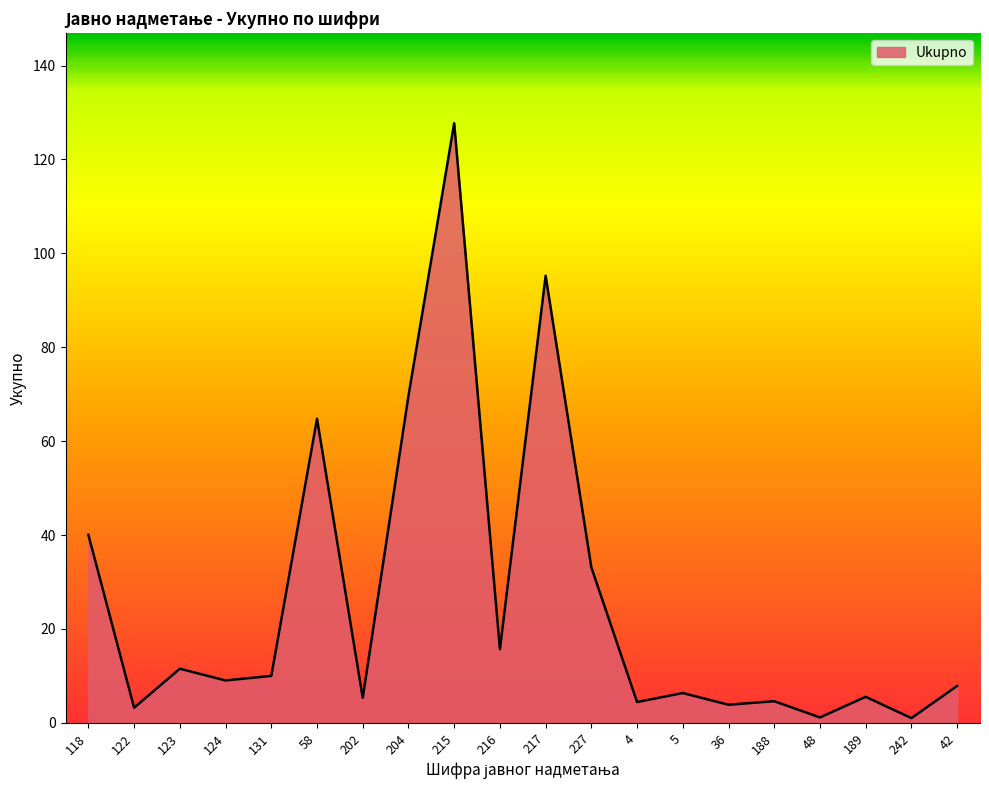

What value does the data have at 122?

3.2